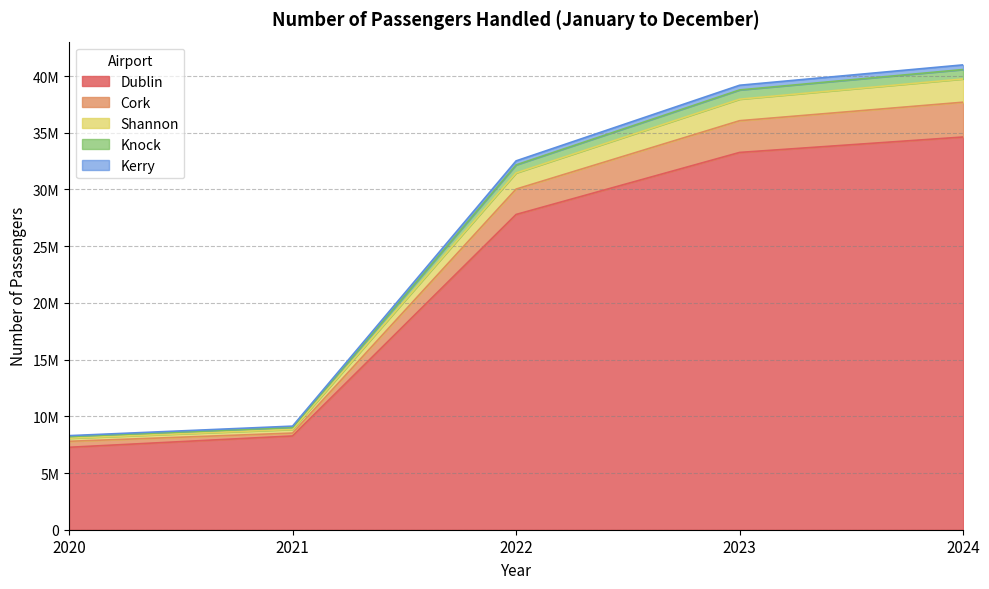

True or false: Knock has more than 0 interior local peaks.

False